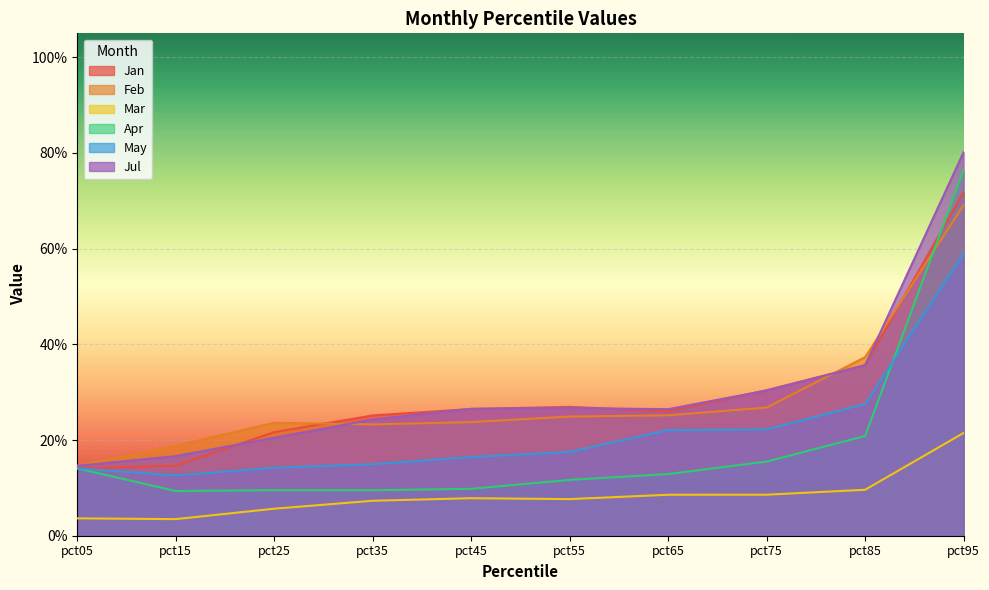

What is the average value of the Mar series?

0.1